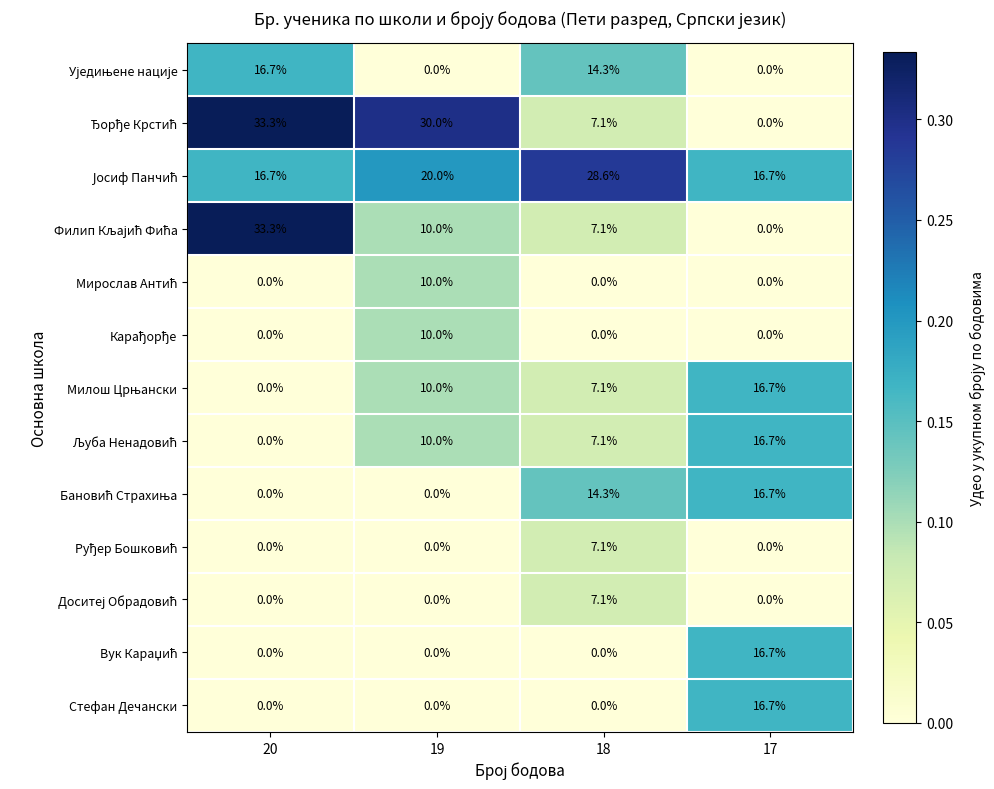

At how many categories does at least one series exceed 0?

4